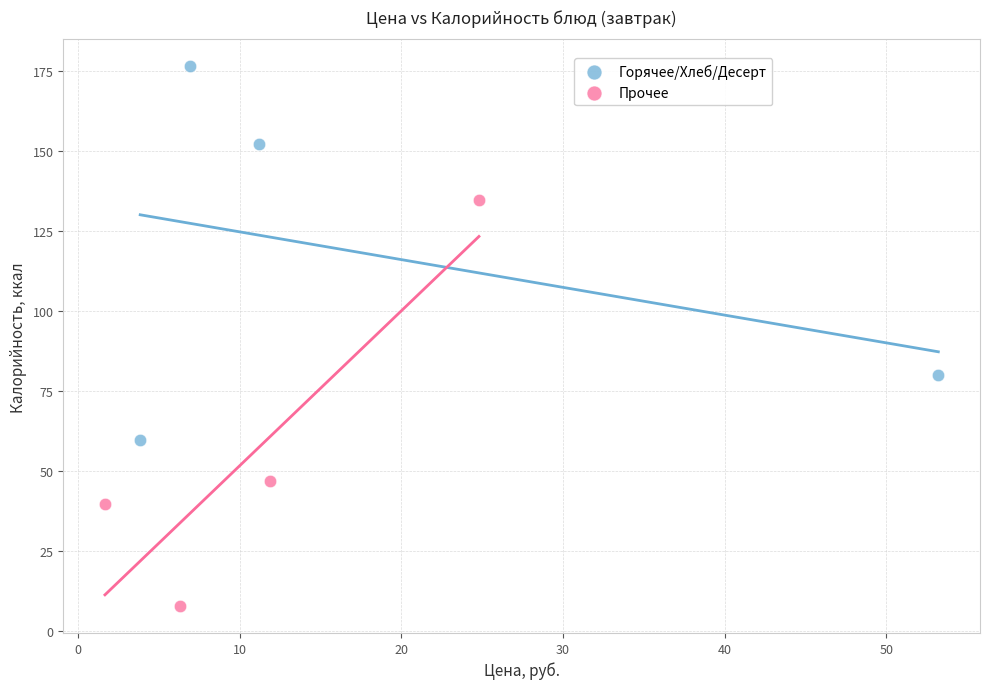

Which series reaches the maximum Y coordinate?

Горячее/Хлеб/Десерт